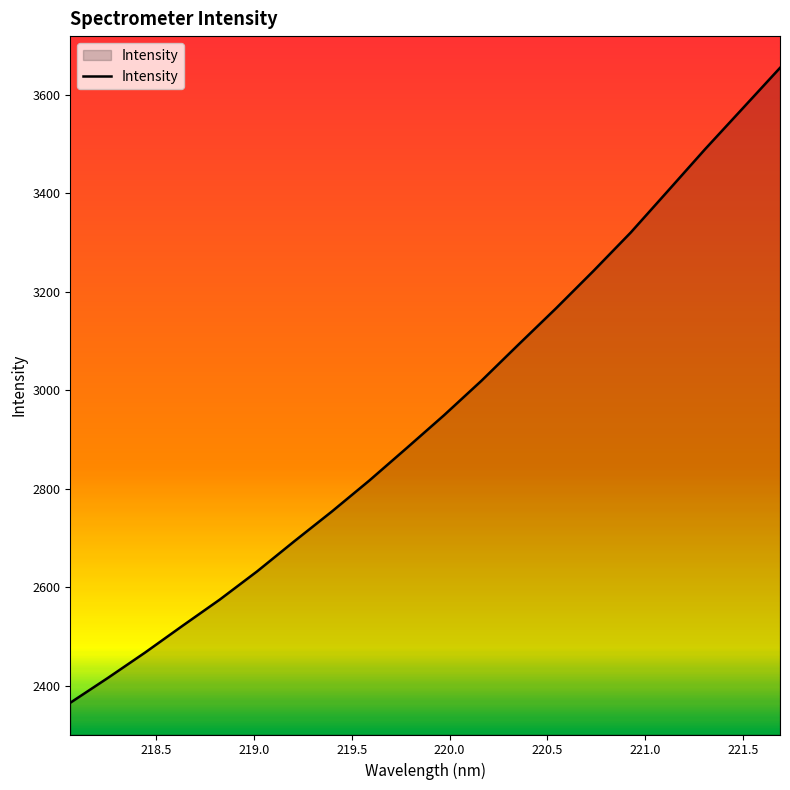

What is the maximum value shown in the chart?

3654.3